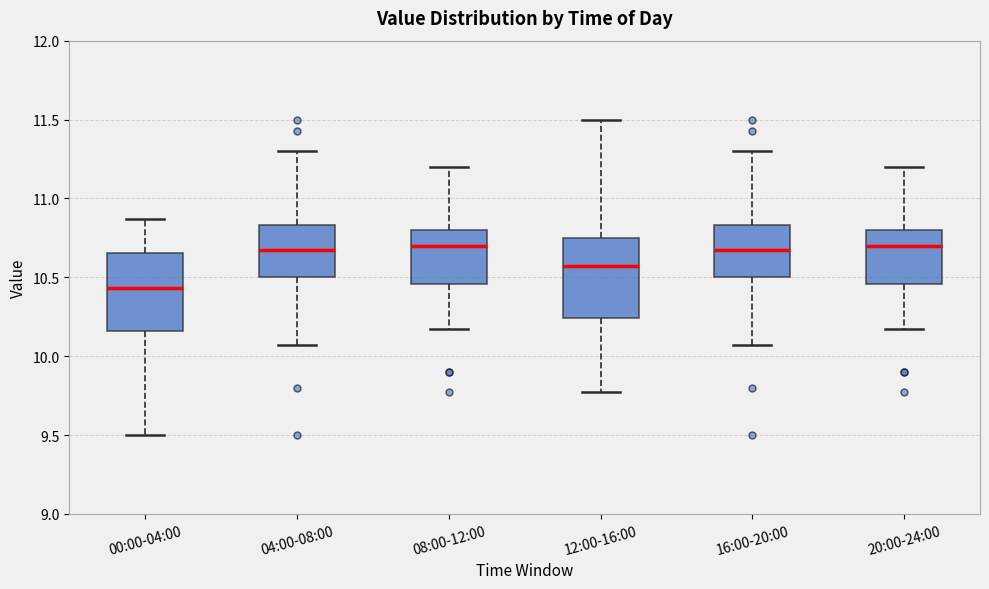

Reading left to right, read every box against the y-axis: the position of its median line, the range the box covers, and the ends of its whiskers. The values are not printed on the chart, so give them approximately, as read against the axis.

00:00-04:00: median 10.45, box 10.15 to 10.65, whiskers 9.50 to 10.85
04:00-08:00: median 10.65, box 10.50 to 10.85, whiskers 10.05 to 11.30
08:00-12:00: median 10.70, box 10.45 to 10.80, whiskers 10.15 to 11.20
12:00-16:00: median 10.55, box 10.25 to 10.75, whiskers 9.75 to 11.50
16:00-20:00: median 10.65, box 10.50 to 10.85, whiskers 10.05 to 11.30
20:00-24:00: median 10.70, box 10.45 to 10.80, whiskers 10.15 to 11.20